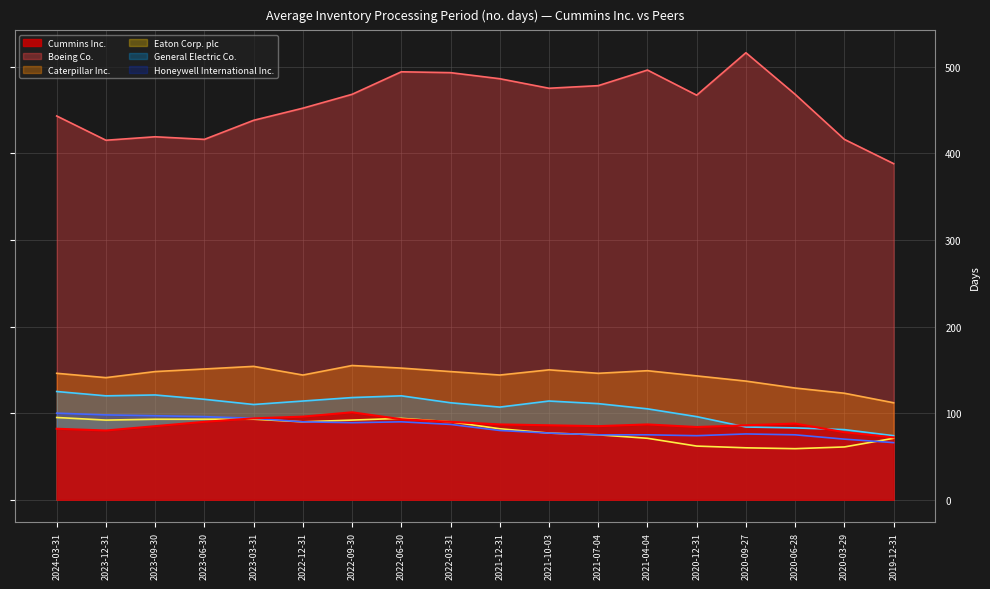

Reading left to right, transcribe all the data shown in this chart.

Cummins Inc.: 82	80	85	90	94	96	101	93	90	87	86	85	87	84	86	88	78	72
Boeing Co.: 443	415	419	416	438	452	468	494	493	486	475	478	496	467	516	468	416	388
Caterpillar Inc.: 146	141	148	151	154	144	155	152	148	144	150	146	149	143	137	129	123	112
Eaton Corp. plc: 95	92	93	93	93	90	92	94	90	82	77	75	71	62	60	59	61	71
General Electric Co.: 125	120	121	116	110	114	118	120	112	107	114	111	105	96	84	83	81	74
Honeywell International Inc.: 100	98	97	96	94	90	89	90	87	80	77	75	75	74	76	75	70	66